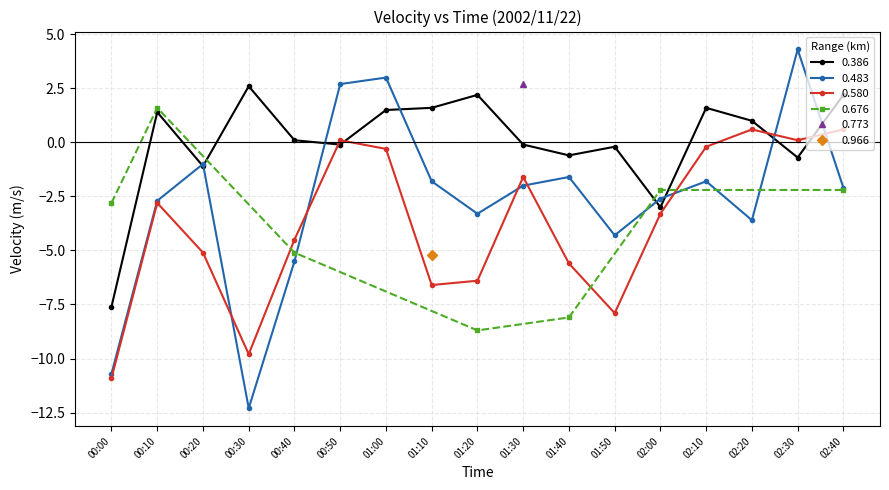

At which category does 0.580 reach its first local peak?

00:10